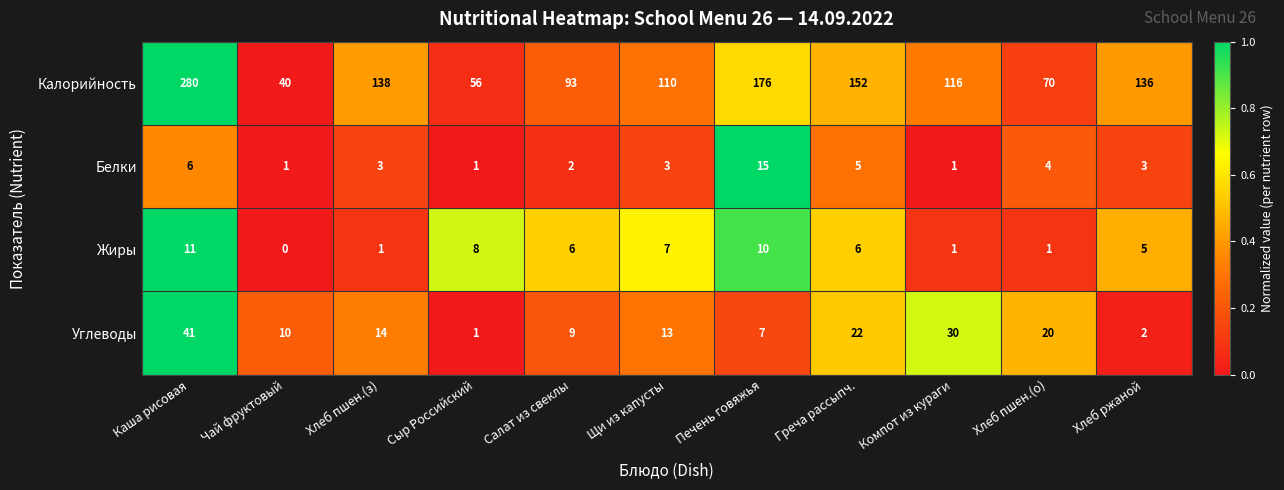

What is the spread (max minus min) of values at Греча рассыпч.?

147